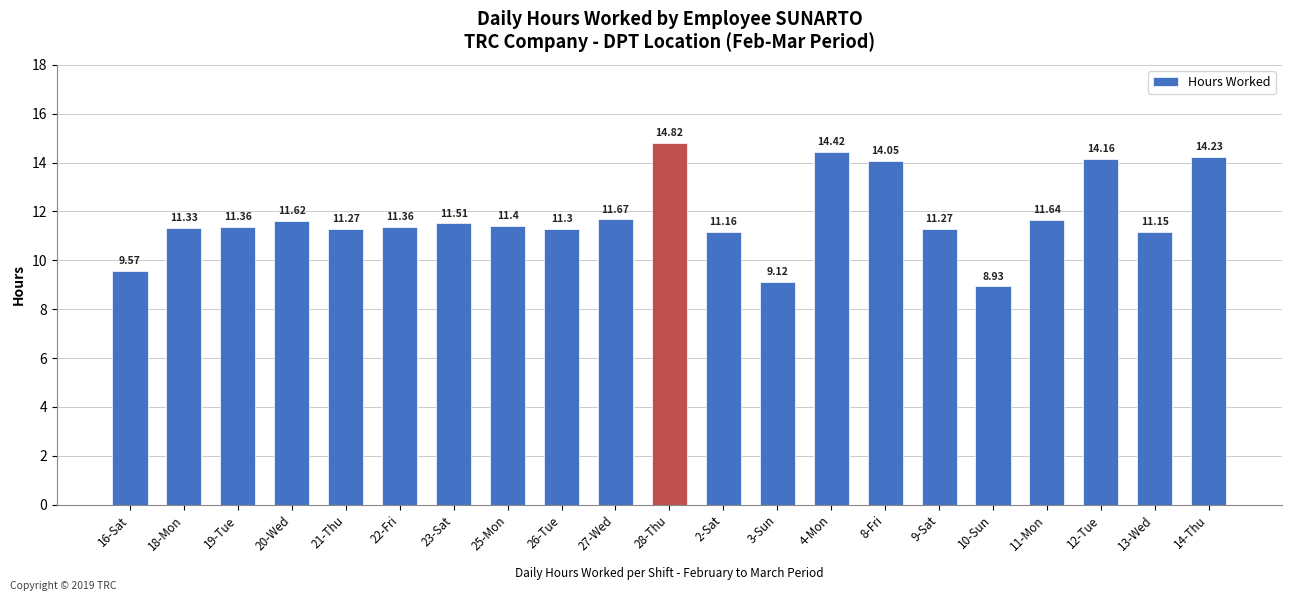

At which category does the chart reach its minimum across all series?

10-Sun